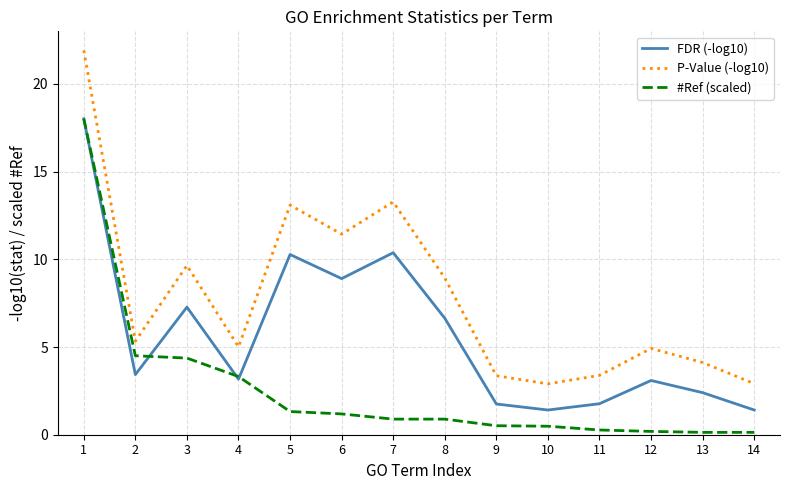

Where is FDR (-log10) nearest to the value 9?

6